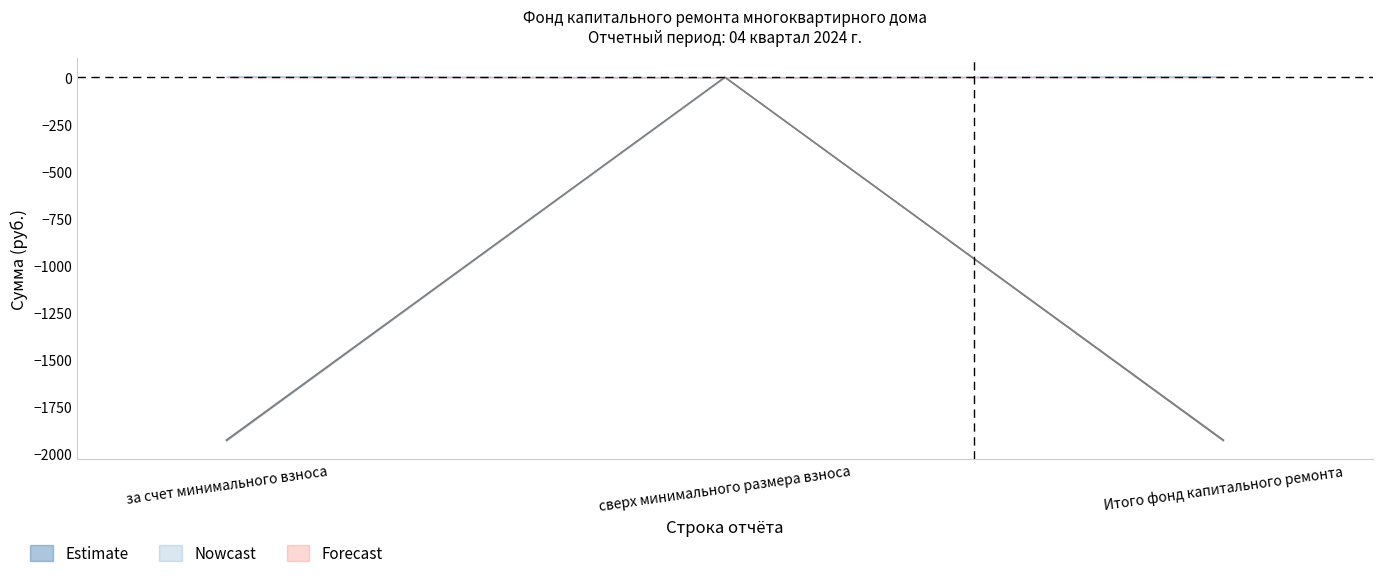

At which label does the data first exceed -1929?

сверх минимального размера взноса